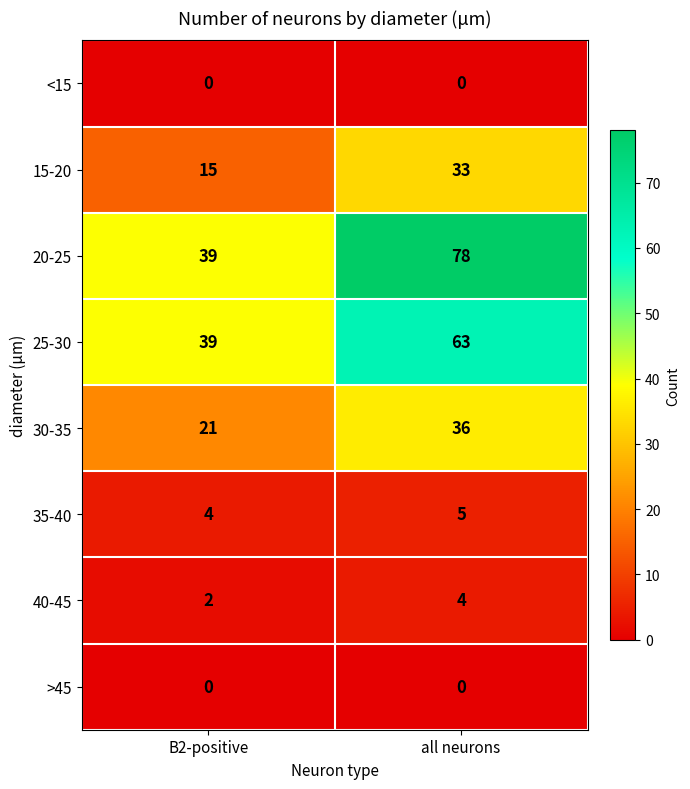

Reading left to right, transcribe all the data shown in this chart.

<15: 0	0
15-20: 15	33
20-25: 39	78
25-30: 39	63
30-35: 21	36
35-40: 4	5
40-45: 2	4
>45: 0	0